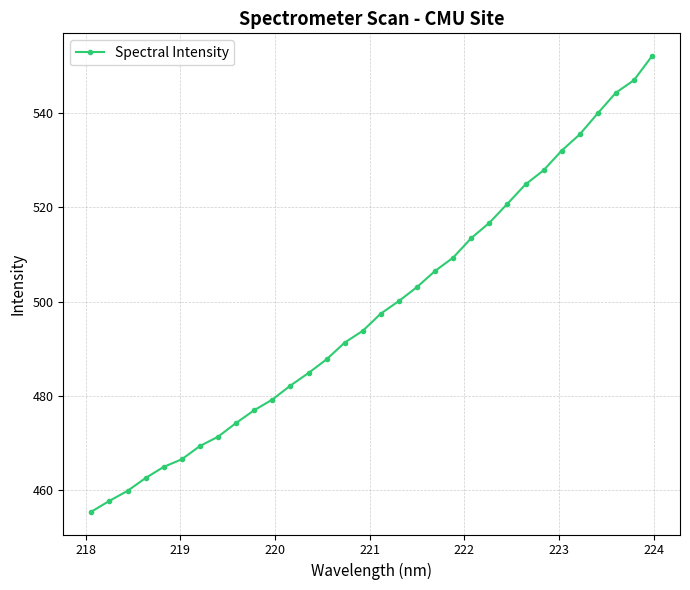

What is the value of the 13th point from the left?

484.8